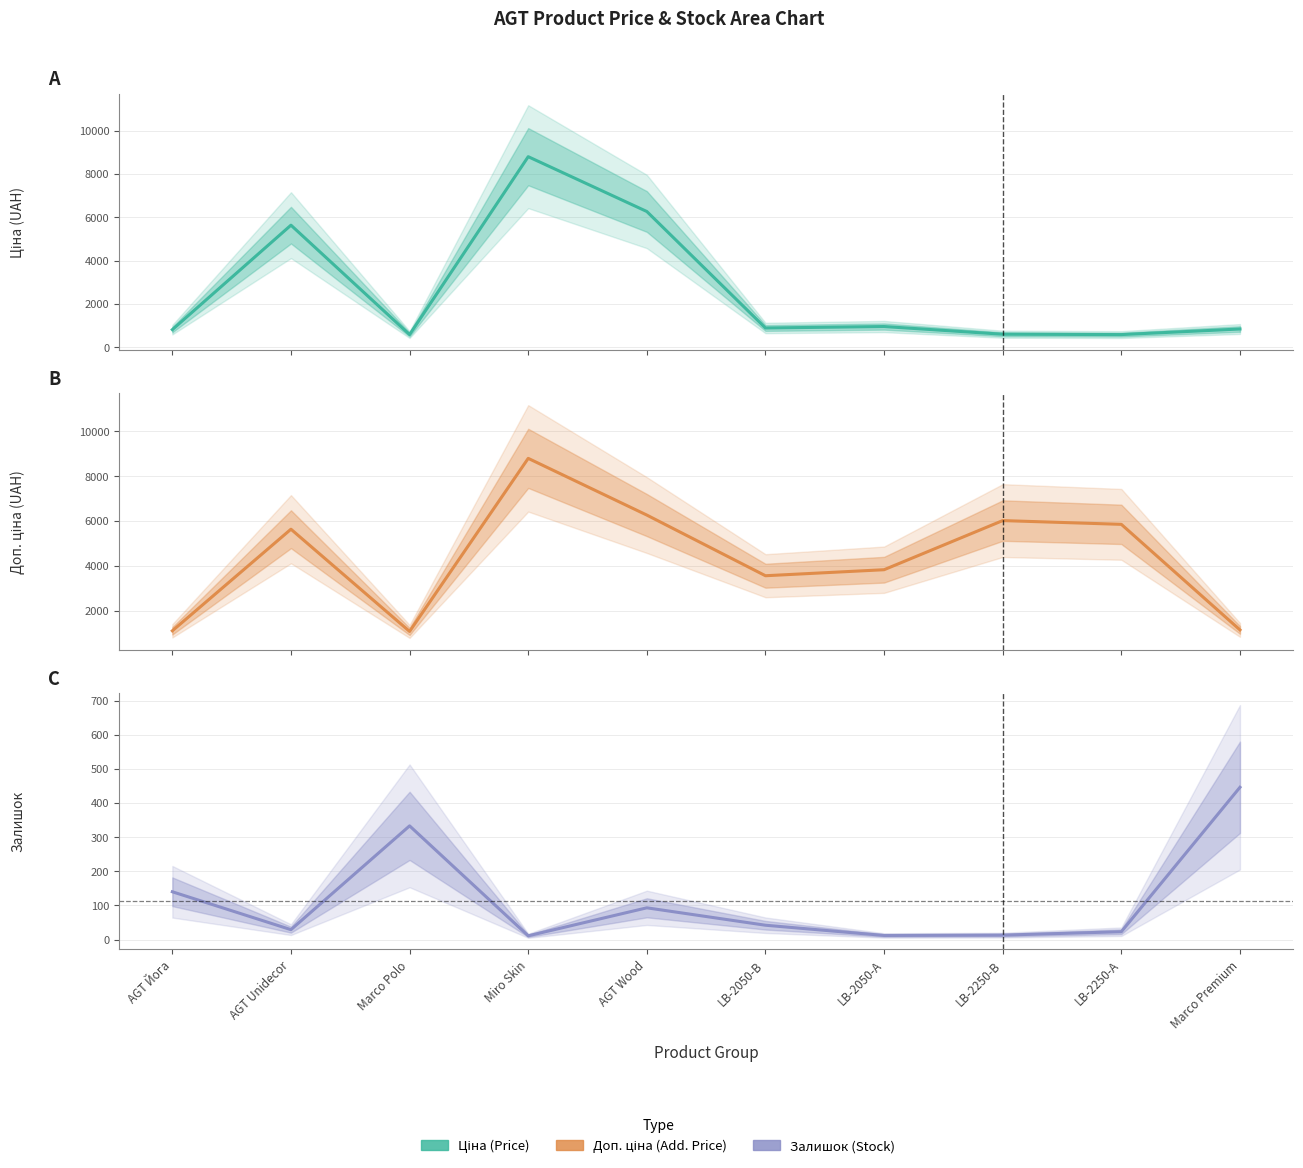

Where is Ціна nearest to the value 4691?

AGT Unidecor